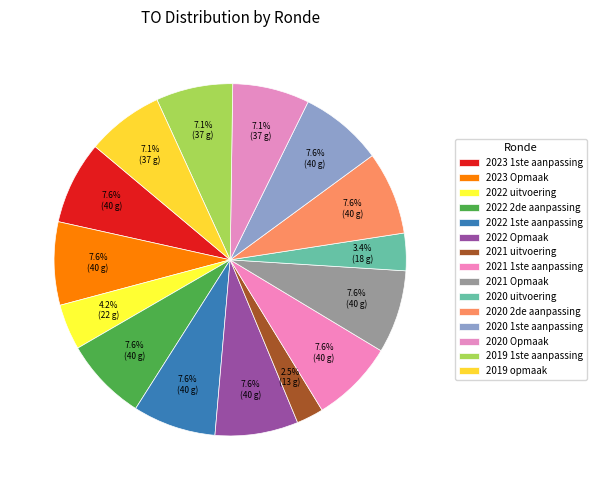

Rank the categories by value from highest to lowest.

2023 1ste aanpassing, 2023 Opmaak, 2022 2de aanpassing, 2022 1ste aanpassing, 2022 Opmaak, 2021 1ste aanpassing, 2021 Opmaak, 2020 2de aanpassing, 2020 1ste aanpassing, 2020 Opmaak, 2019 1ste aanpassing, 2019 opmaak, 2022 uitvoering, 2020 uitvoering, 2021 uitvoering